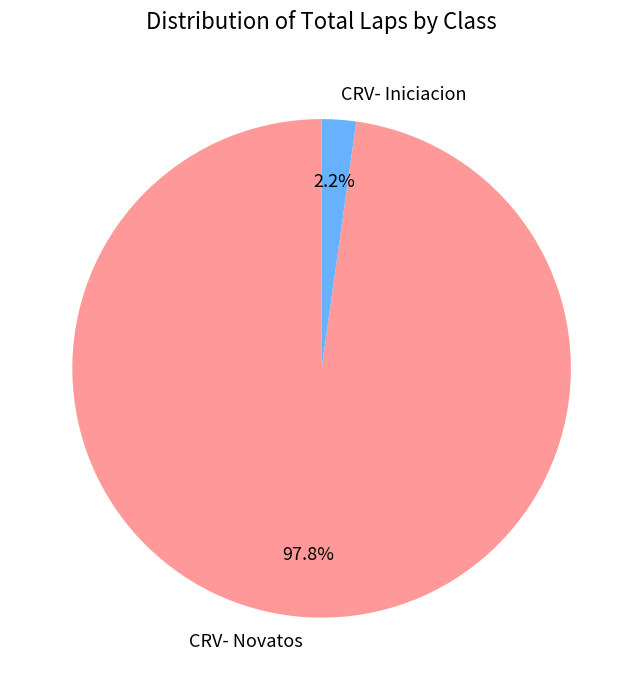

Does any single category account for the majority?

Yes